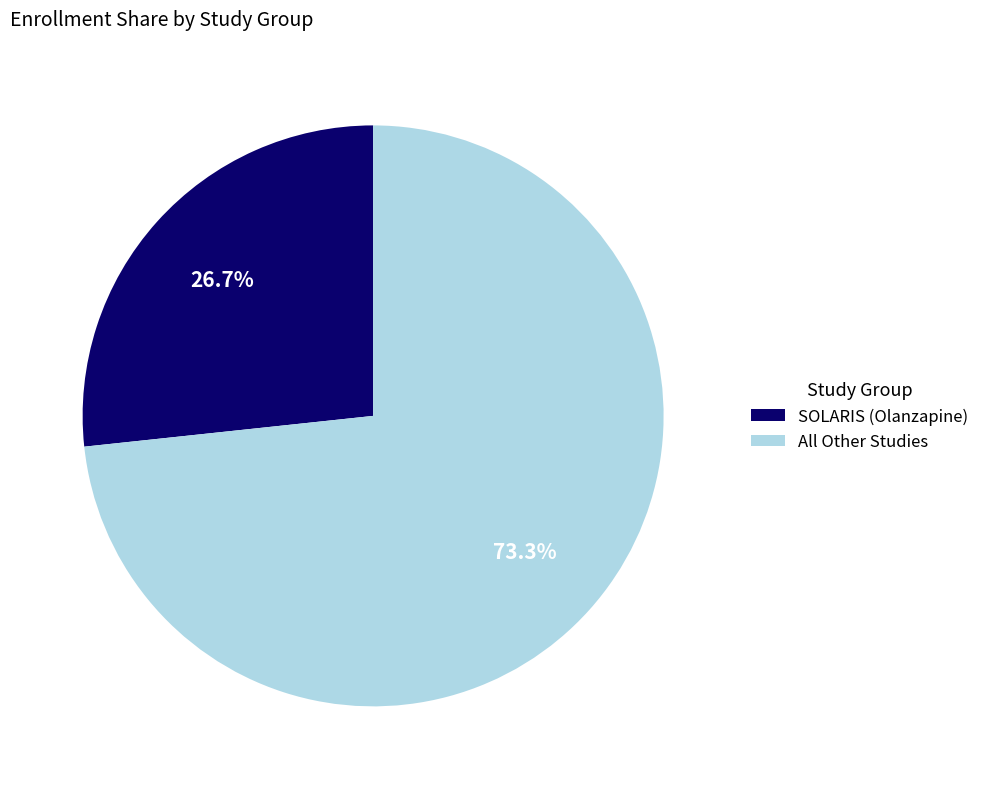

Approximately how many times larger is the value at SOLARIS (Olanzapine) compared to All Other Studies?

0.4